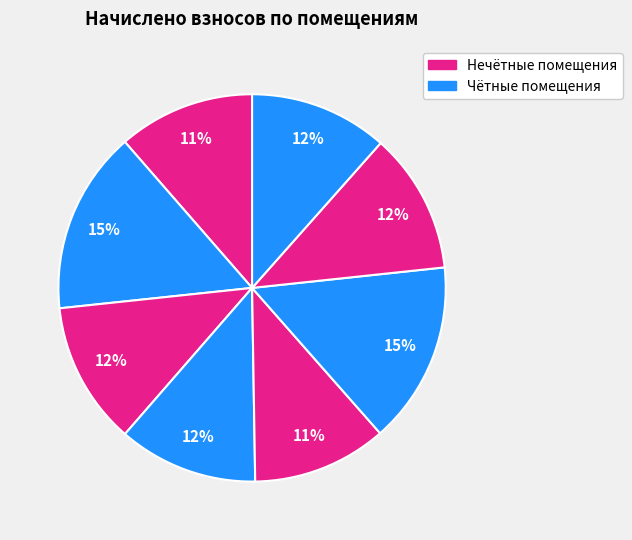

How many segments does this pie chart have?

8